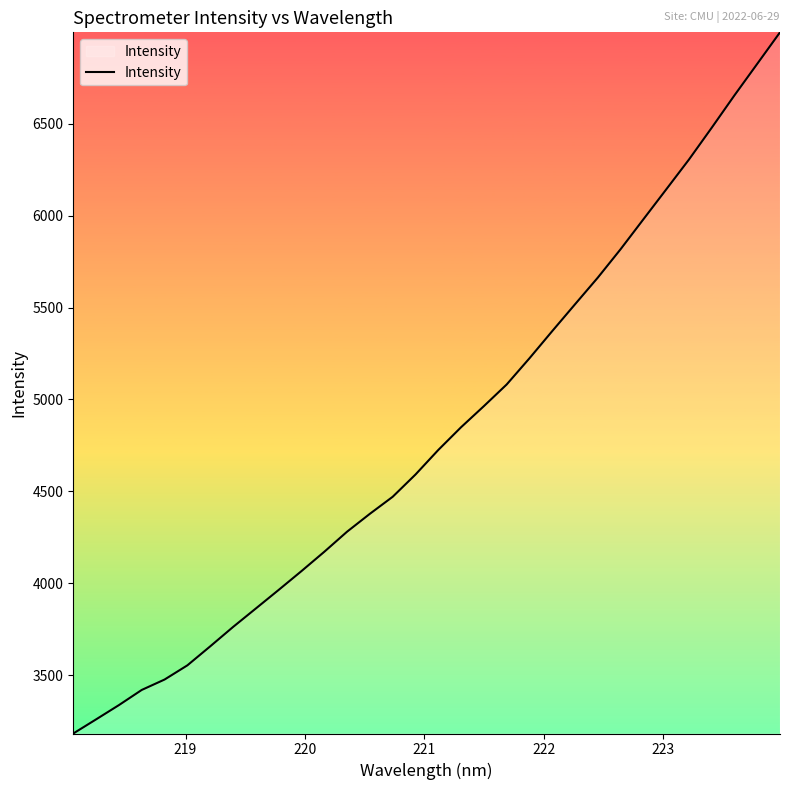

What is the difference between the maximum and minimum values?

3813.0